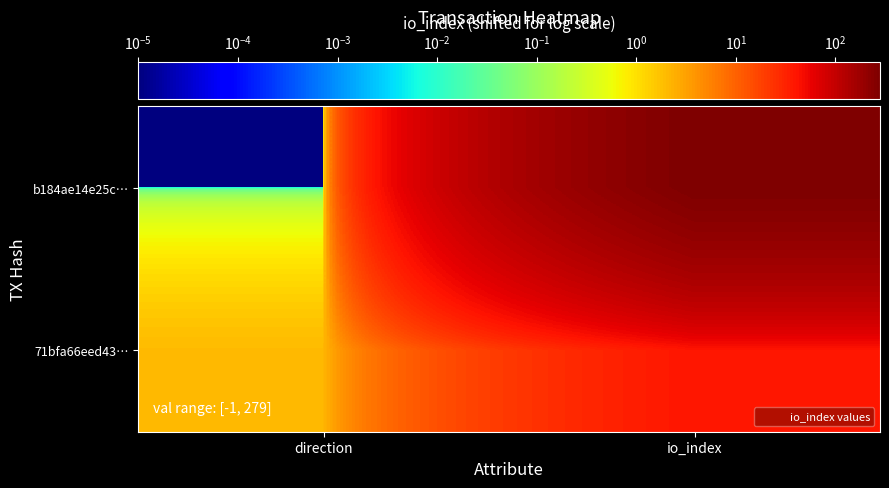

Reading left to right, list all the values displayed in this chart.

b184ae14e25c…: direction=0.0	io_index=280.0
71bfa66eed43…: direction=2.0	io_index=40.0